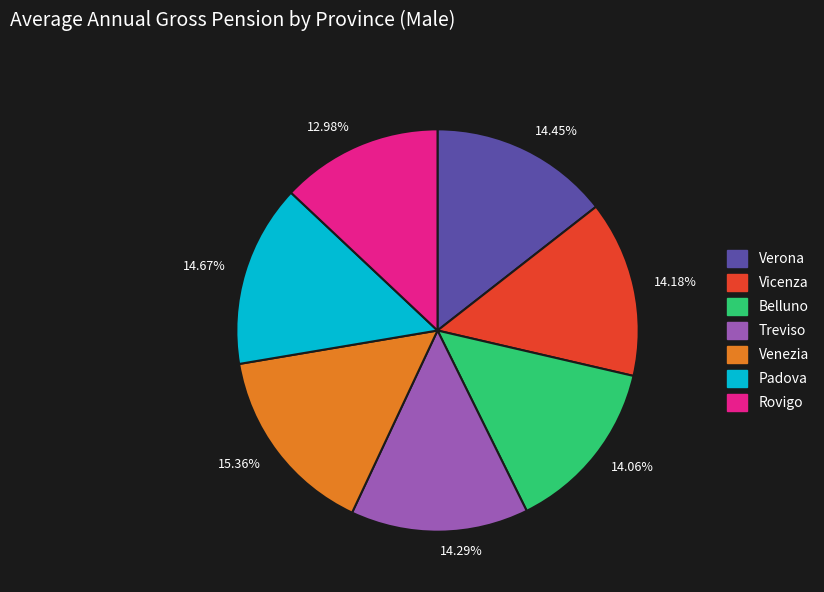

What percentage is the Padova slice, to the nearest percent?

15%